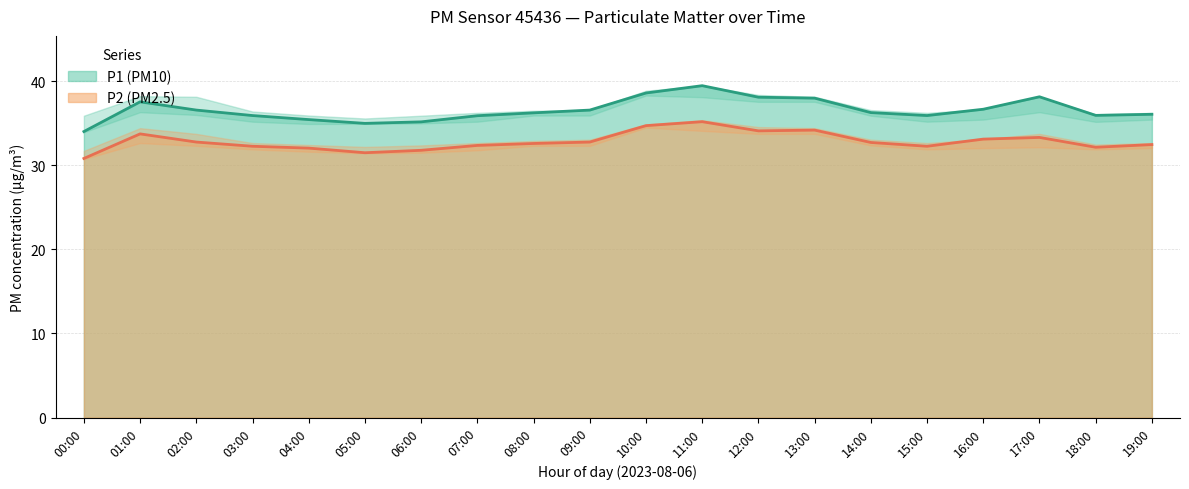

What is the approximate value of P2_upper at 05:00?

32.2